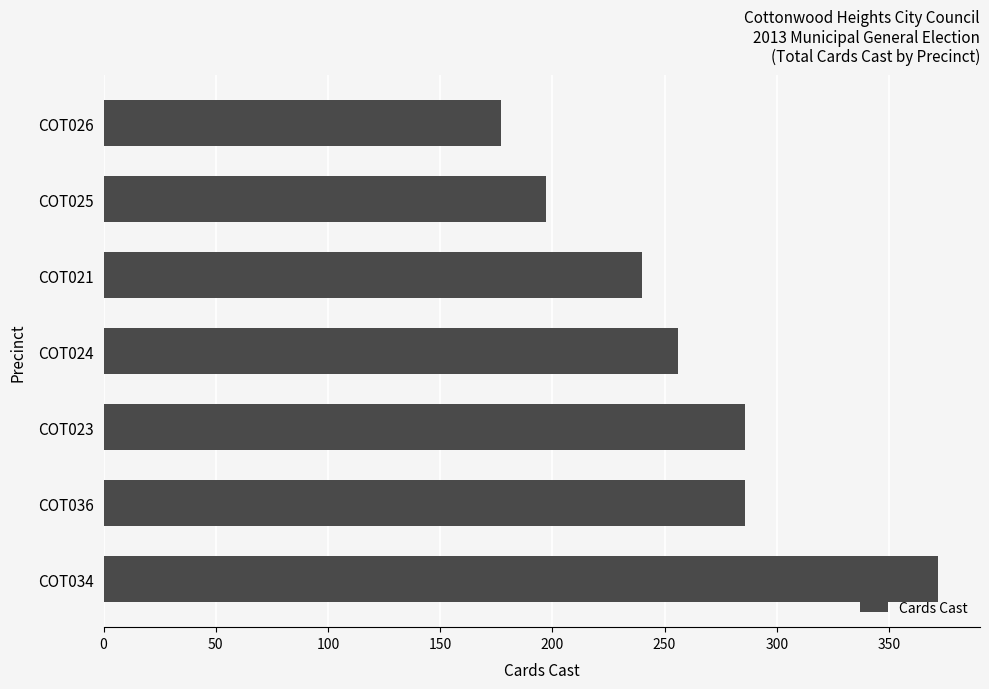

Which category has the lowest value across all series?

COT026